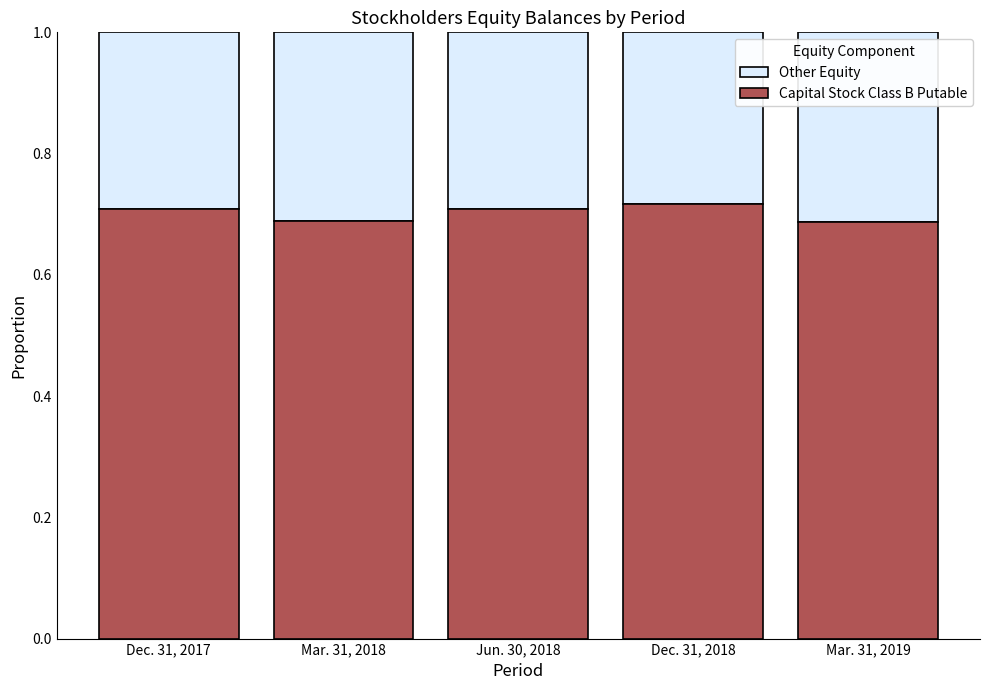

The Capital Stock Class B Putable series shows 1.1 at Mar. 31, 2018. True or false?

False